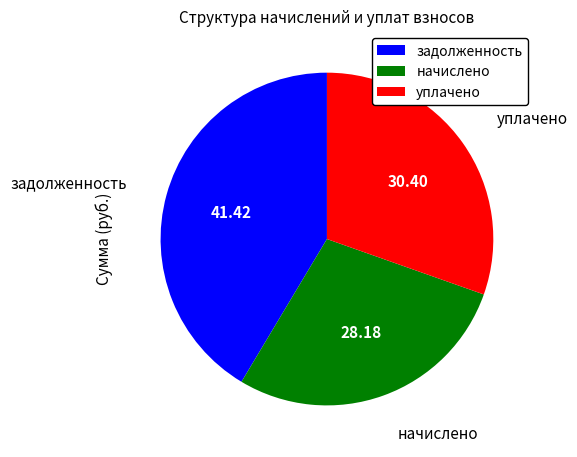

Does any single category account for the majority?

No